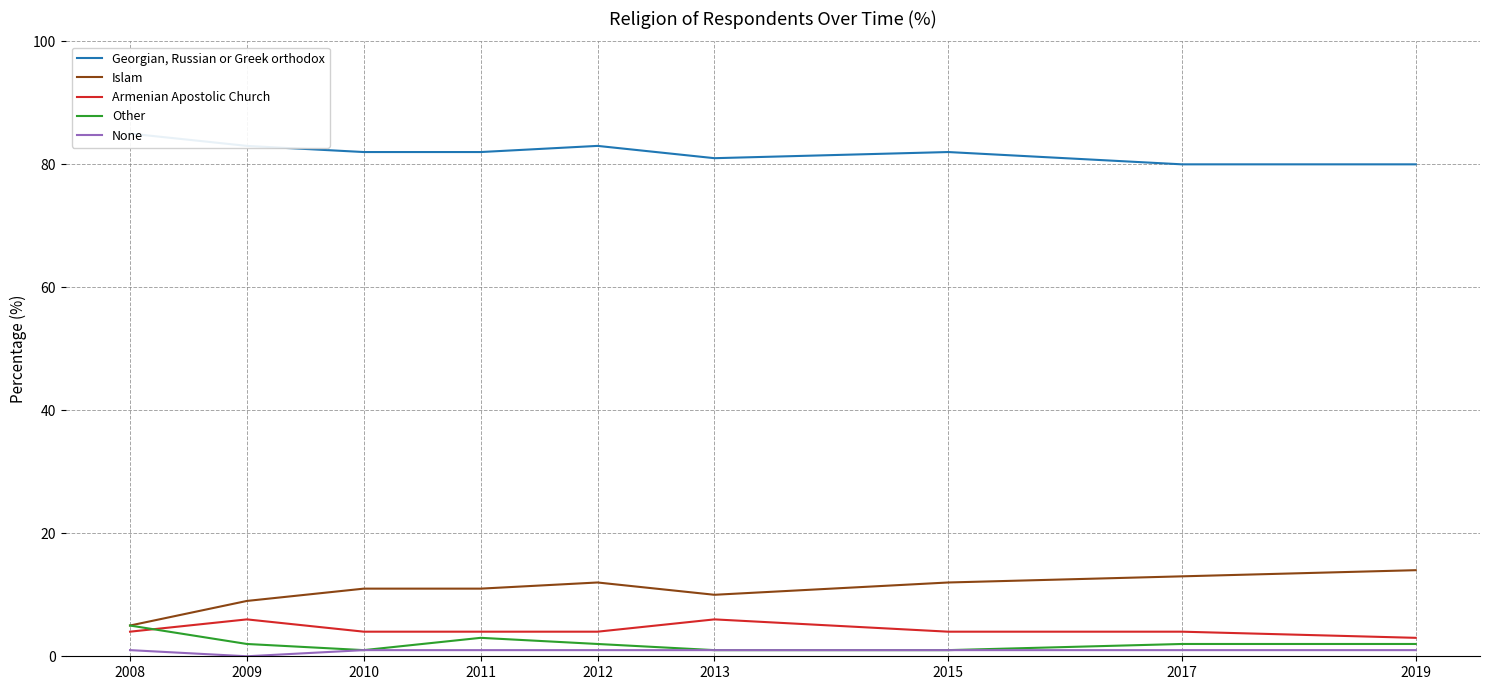

Reading left to right, what are all the values shown in this chart?

Georgian, Russian or Greek orthodox: 2008=85	2009=83	2010=82	2011=82	2012=83	2013=81	2015=82	2017=80	2019=80
Islam: 2008=5	2009=9	2010=11	2011=11	2012=12	2013=10	2015=12	2017=13	2019=14
Armenian Apostolic Church: 2008=4	2009=6	2010=4	2011=4	2012=4	2013=6	2015=4	2017=4	2019=3
Other: 2008=5	2009=2	2010=1	2011=3	2012=2	2013=1	2015=1	2017=2	2019=2
None: 2008=1	2009=0	2010=1	2011=1	2012=1	2013=1	2015=1	2017=1	2019=1